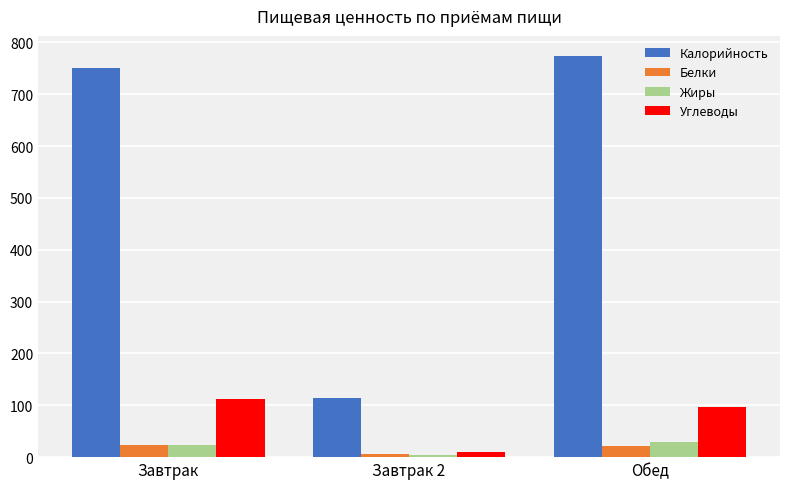

What is the sum of all Жиры values?

57